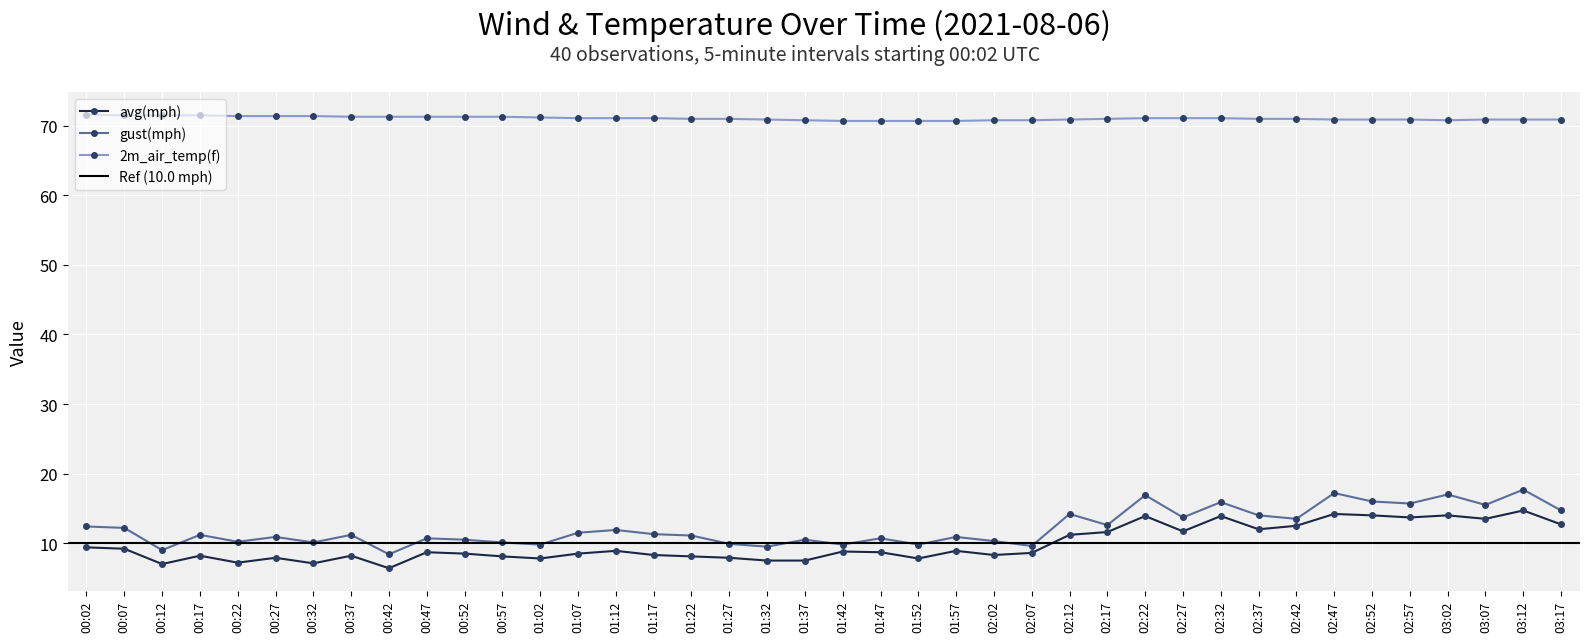

Reading left to right, list all the values displayed in this chart.

avg(mph): 00:02=9.4	00:07=9.2	00:12=7.0	00:17=8.2	00:22=7.2	00:27=7.9	00:32=7.1	00:37=8.2	00:42=6.4	00:47=8.7	00:52=8.5	00:57=8.1	01:02=7.8	01:07=8.5	01:12=8.9	01:17=8.3	01:22=8.1	01:27=7.9	01:32=7.5	01:37=7.5	01:42=8.8	01:47=8.7	01:52=7.8	01:57=8.9	02:02=8.3	02:07=8.6	02:12=11.2	02:17=11.6	02:22=13.9	02:27=11.7	02:32=13.9	02:37=12.0	02:42=12.5	02:47=14.2	02:52=14.0	02:57=13.7	03:02=14.0	03:07=13.5	03:12=14.7	03:17=12.7
gust(mph): 00:02=12.4	00:07=12.2	00:12=9.0	00:17=11.2	00:22=10.2	00:27=10.9	00:32=10.1	00:37=11.2	00:42=8.4	00:47=10.7	00:52=10.5	00:57=10.1	01:02=9.8	01:07=11.5	01:12=11.9	01:17=11.3	01:22=11.1	01:27=9.9	01:32=9.5	01:37=10.5	01:42=9.8	01:47=10.7	01:52=9.8	01:57=10.9	02:02=10.3	02:07=9.6	02:12=14.2	02:17=12.6	02:22=16.9	02:27=13.7	02:32=15.9	02:37=14.0	02:42=13.5	02:47=17.2	02:52=16.0	02:57=15.7	03:02=17.0	03:07=15.5	03:12=17.7	03:17=14.7
2m_air_temp(f): 00:02=71.6	00:07=71.5	00:12=71.5	00:17=71.5	00:22=71.4	00:27=71.4	00:32=71.4	00:37=71.3	00:42=71.3	00:47=71.3	00:52=71.3	00:57=71.3	01:02=71.2	01:07=71.1	01:12=71.1	01:17=71.1	01:22=71.0	01:27=71.0	01:32=70.9	01:37=70.8	01:42=70.7	01:47=70.7	01:52=70.7	01:57=70.7	02:02=70.8	02:07=70.8	02:12=70.9	02:17=71.0	02:22=71.1	02:27=71.1	02:32=71.1	02:37=71.0	02:42=71.0	02:47=70.9	02:52=70.9	02:57=70.9	03:02=70.8	03:07=70.9	03:12=70.9	03:17=70.9